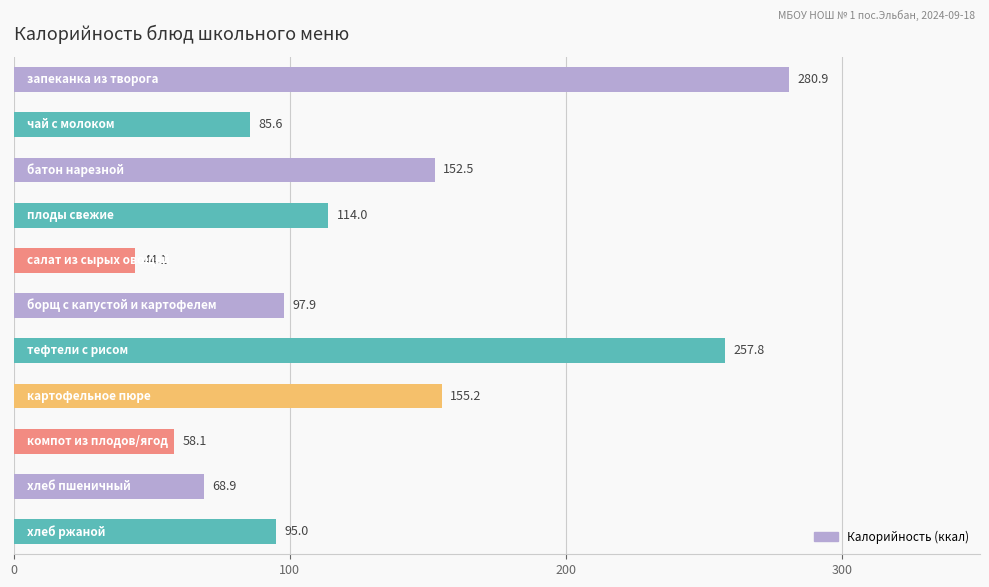

How many data points are less than 97?

5